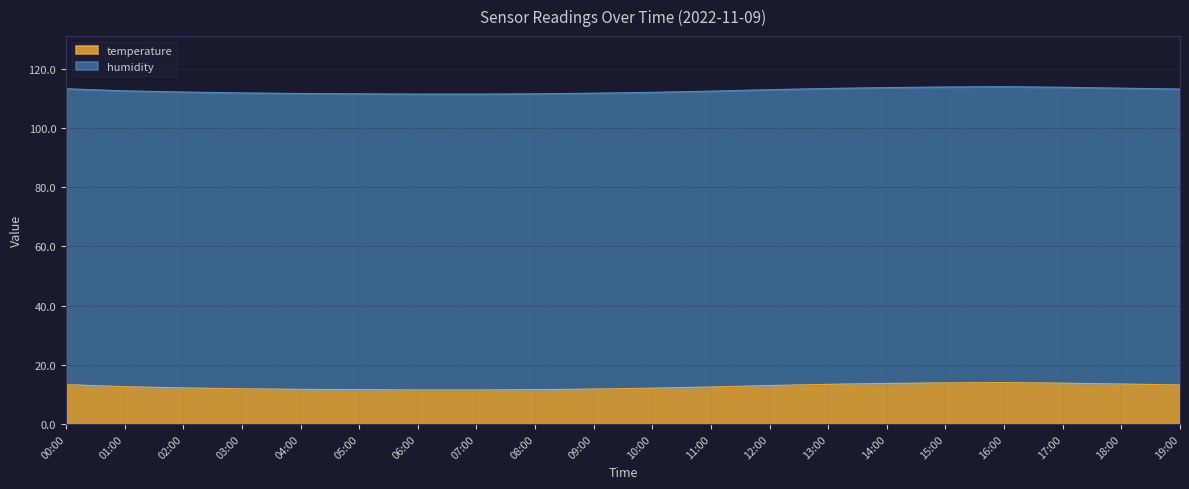

What is the label of the 7th point from the left?

06:00